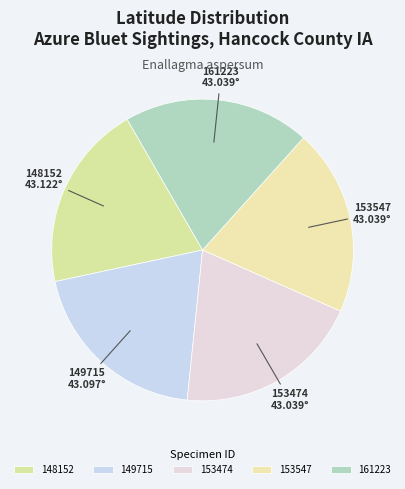

Approximately how many times larger is the value at 153547 compared to 148152?

1.0